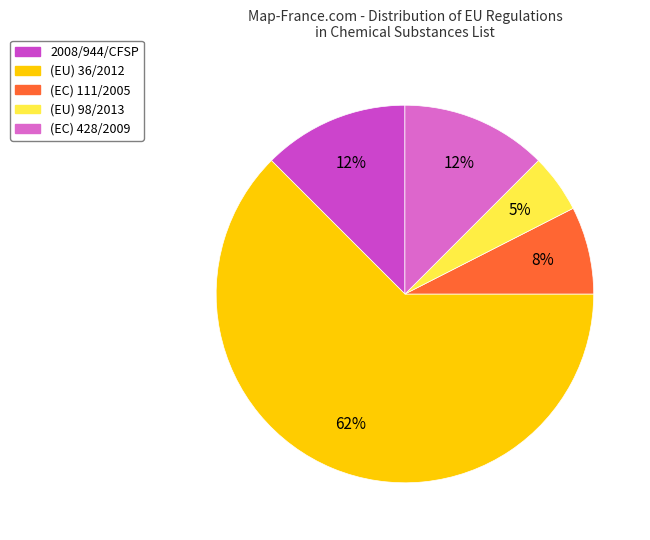

Count the number of slices in the pie.

5